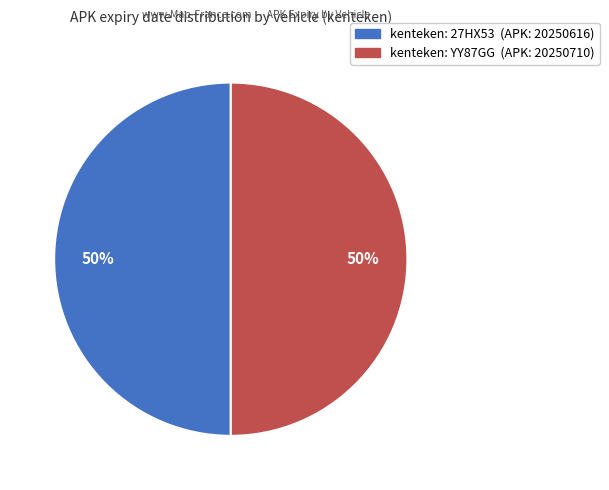

How many slices are in this pie chart?

2